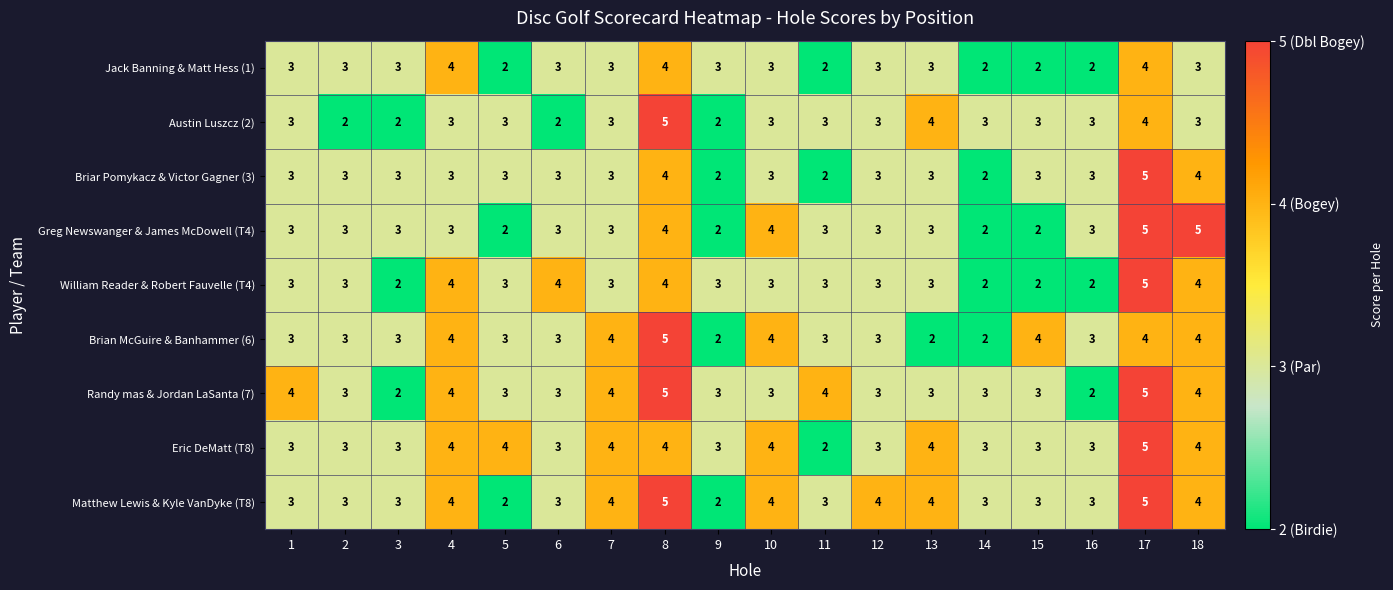

Between 2 and 18, which series saw the biggest shift?

Greg Newswanger & James McDowell (T4)